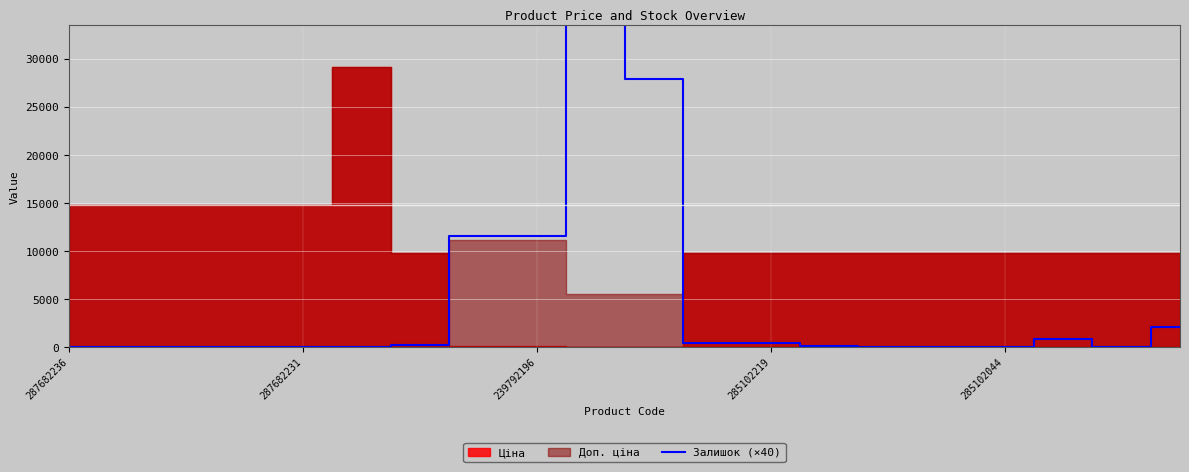

Reading right to left, transcribe all the data shown in this chart.

2120	0	840	40	0	0	120	440	440	27920	33800	11600	11560	280	0	0	0	0	0	0